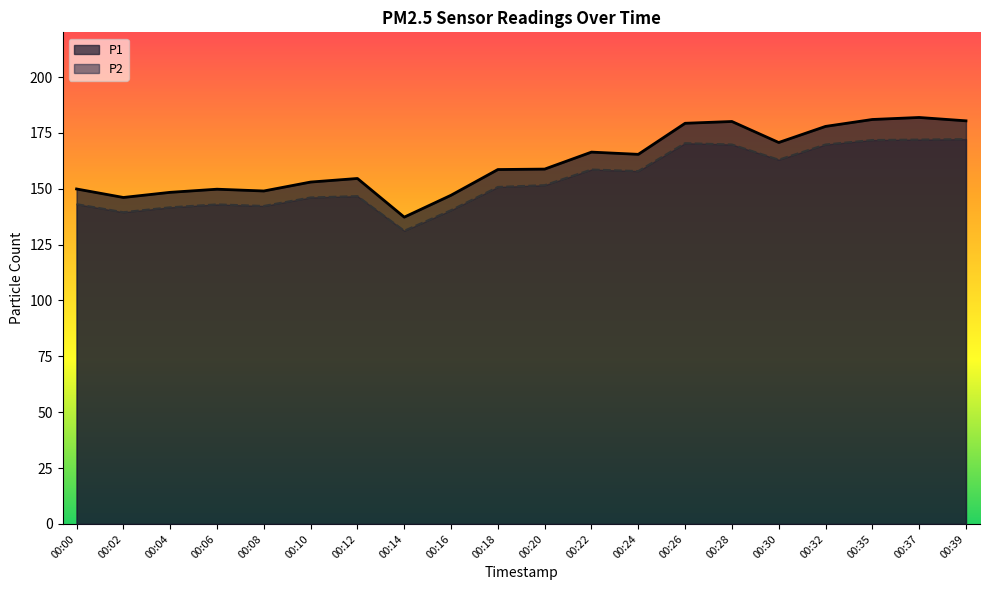

What is the difference between the second highest and minimum values in the P1 series?

43.7